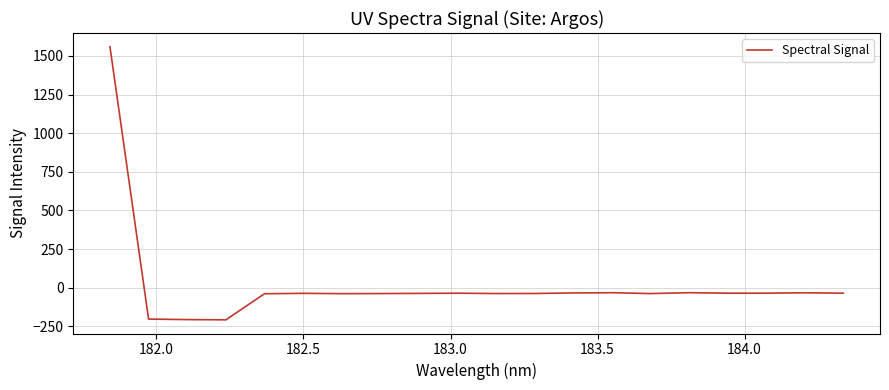

What is the minimum value shown in the chart?

-207.7